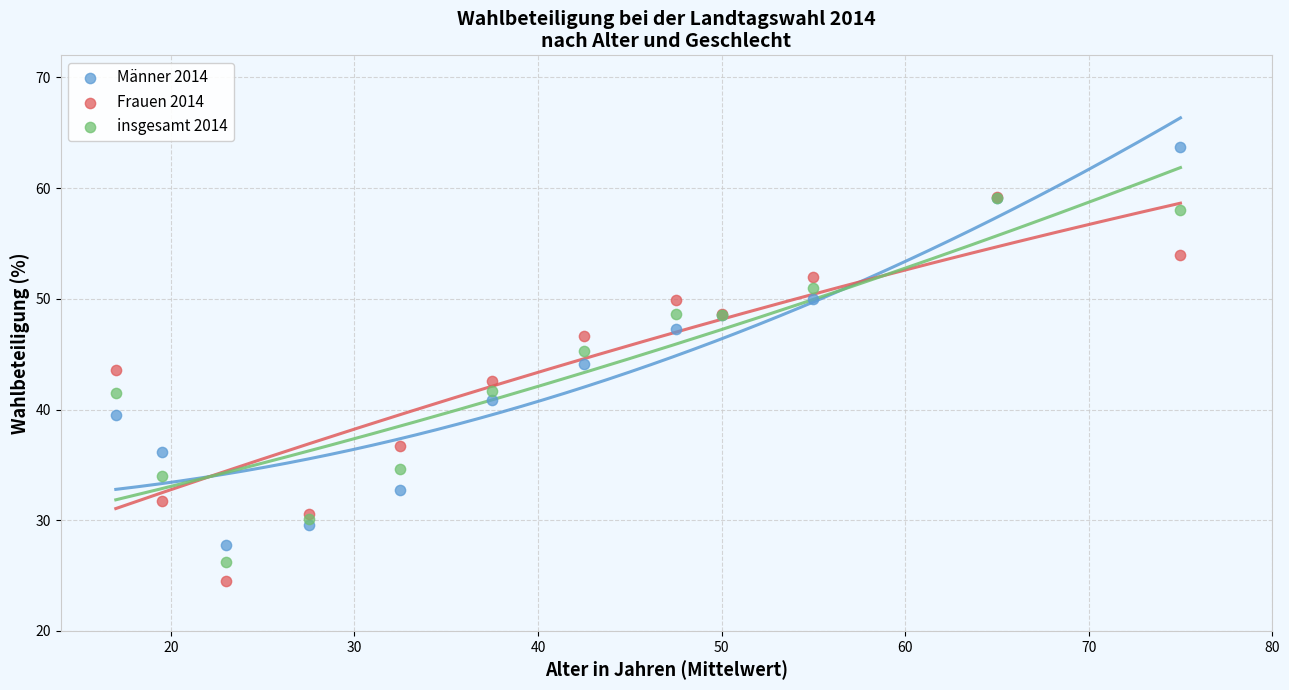

What are all the series names shown in the legend?

Männer 2014, Frauen 2014, insgesamt 2014